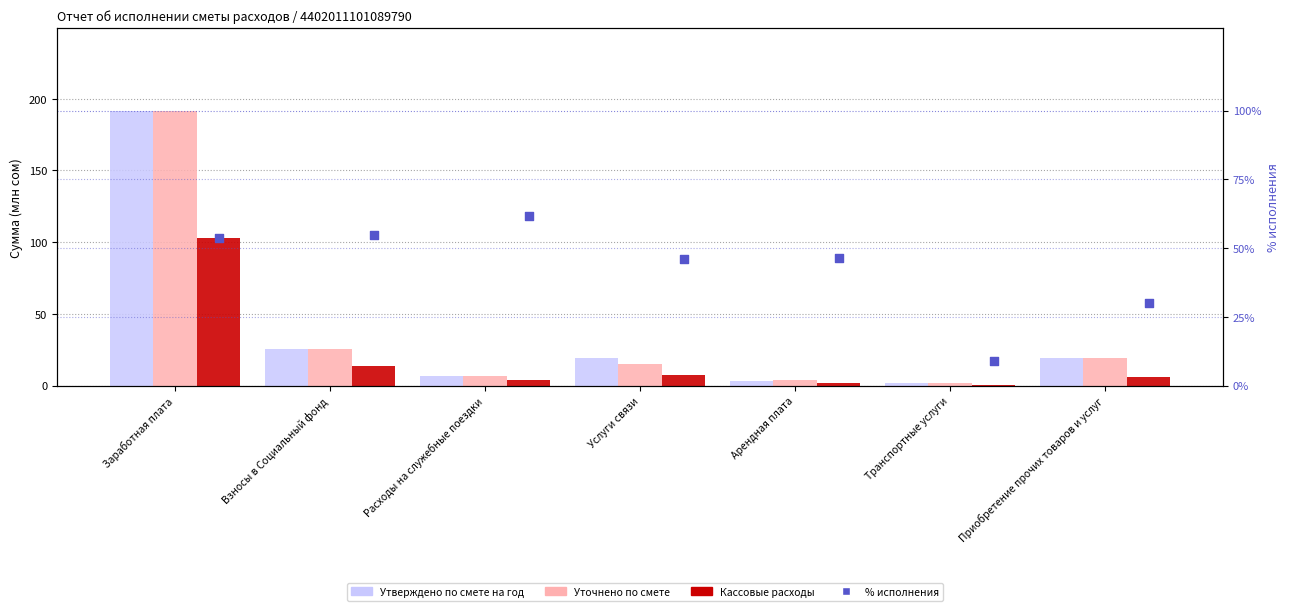

Is the value of % исполнения at Приобретение прочих товаров и услуг greater than the value of Кассовые расходы at Расходы на служебные поездки?

Yes